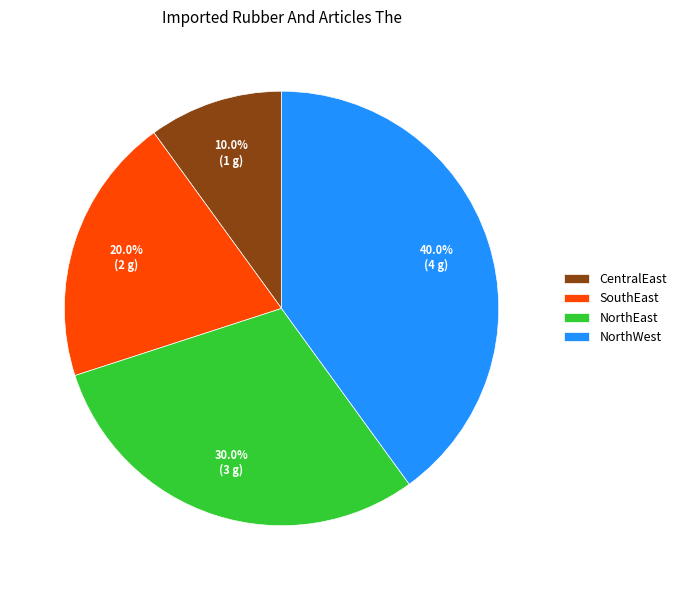

Does any single category account for the majority?

No